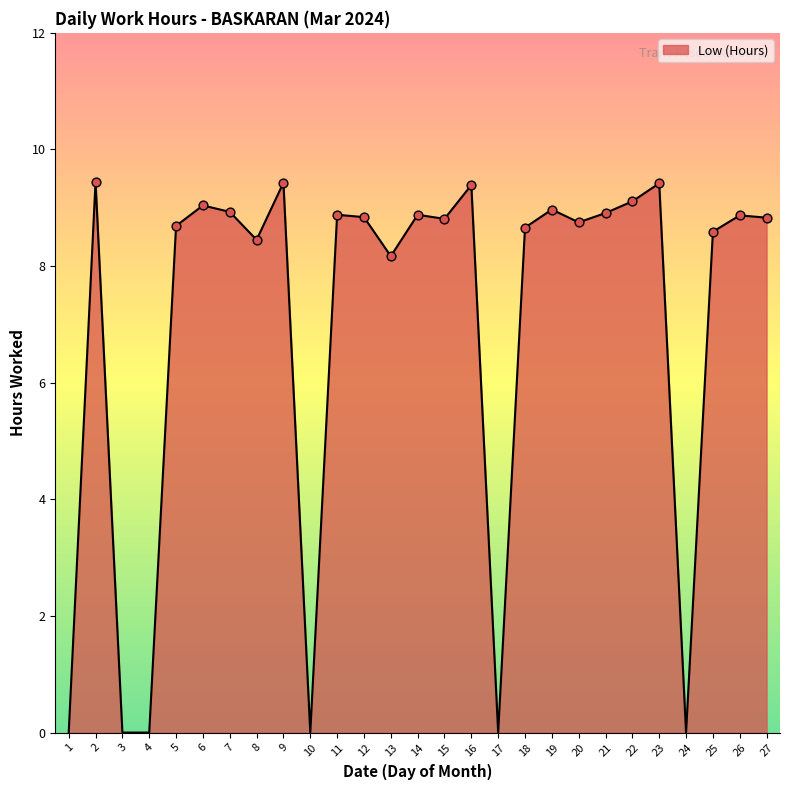

What is the change in value from 22 to 23?

+0.3